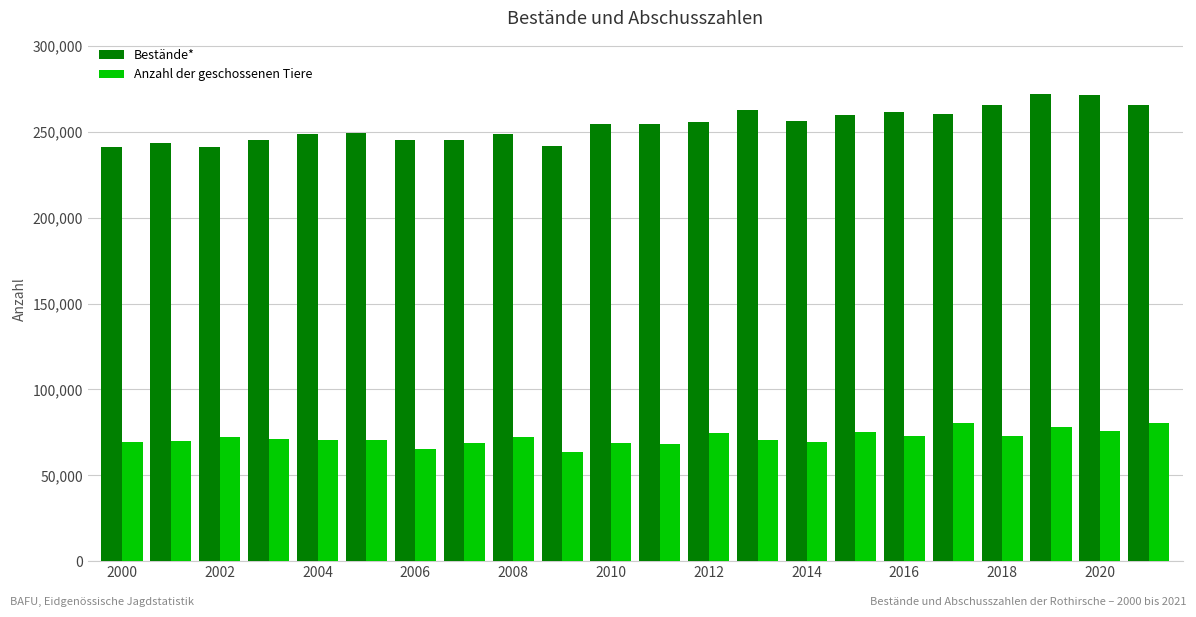

What is the minimum value shown in the chart?

63305